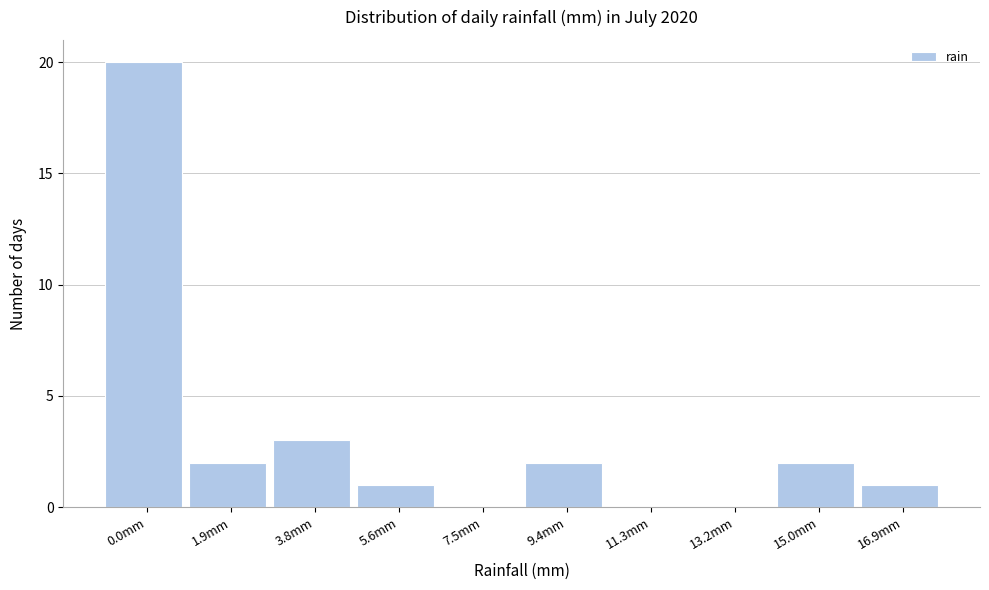

At which category does the chart reach its peak across all series?

0.0mm